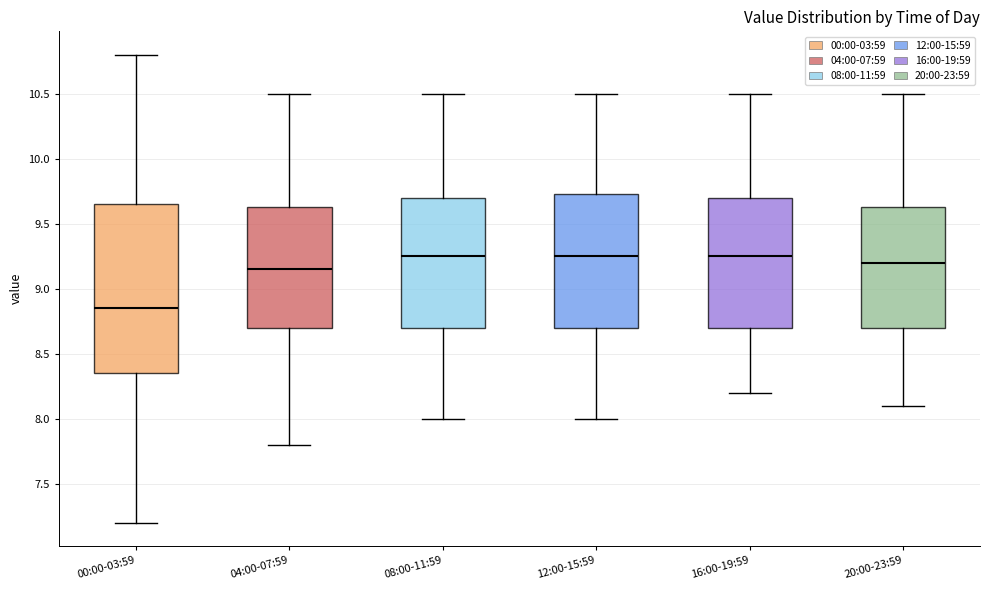

Reading left to right, read every box against the y-axis: the position of its median line, the range the box covers, and the ends of its whiskers. The values are not printed on the chart, so give them approximately, as read against the axis.

00:00-03:59: median 8.85, box 8.35 to 9.65, whiskers 7.20 to 10.80
04:00-07:59: median 9.15, box 8.70 to 9.65, whiskers 7.80 to 10.50
08:00-11:59: median 9.25, box 8.70 to 9.70, whiskers 8.00 to 10.50
12:00-15:59: median 9.25, box 8.70 to 9.75, whiskers 8.00 to 10.50
16:00-19:59: median 9.25, box 8.70 to 9.70, whiskers 8.20 to 10.50
20:00-23:59: median 9.20, box 8.70 to 9.65, whiskers 8.10 to 10.50